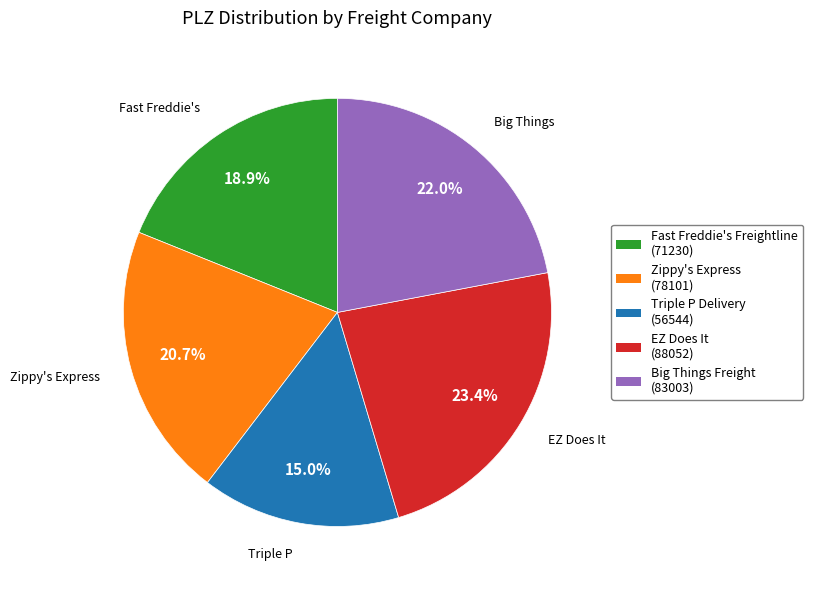

To the nearest percent, what is the difference between the EZ Does It and Big Things Freight slice percentages?

1%